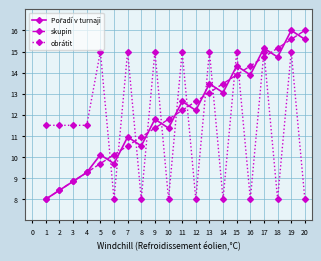

How many times do obrátit and skupin cross each other?

13